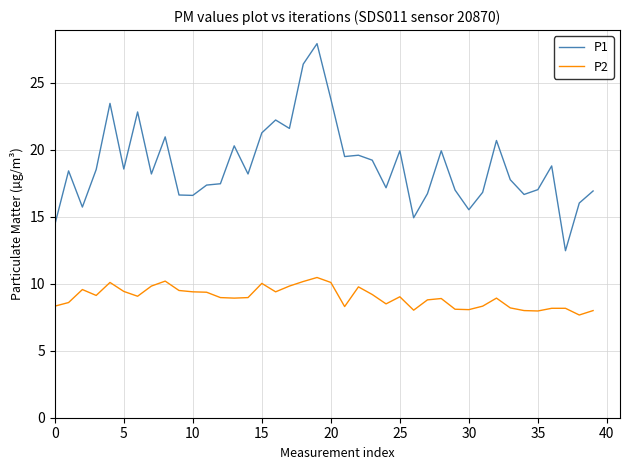

What is the difference between the maximum and minimum values in the P2 series?

2.8